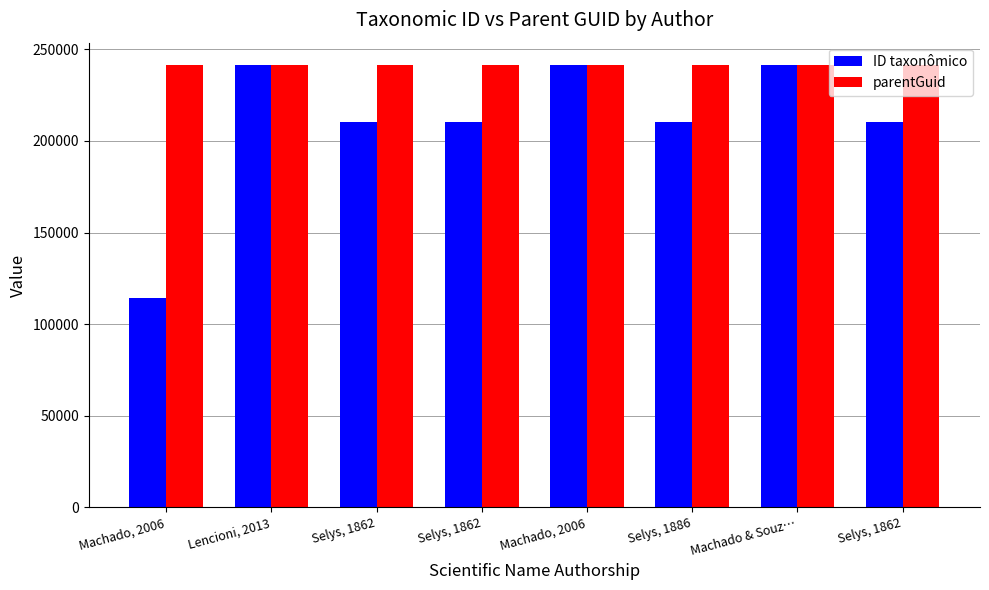

How many bars are there in each group?

2